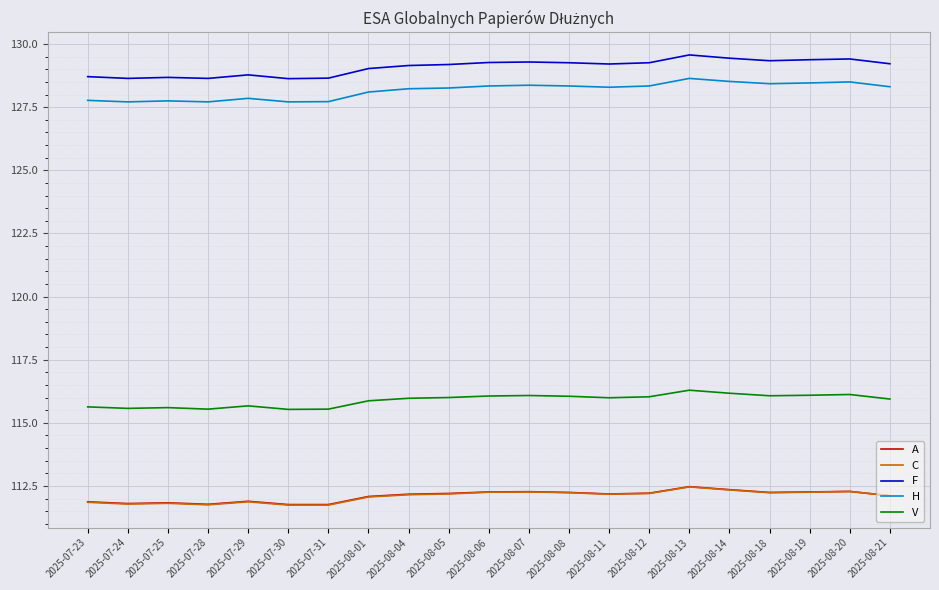

At how many categories does at least one series exceed 121?

21